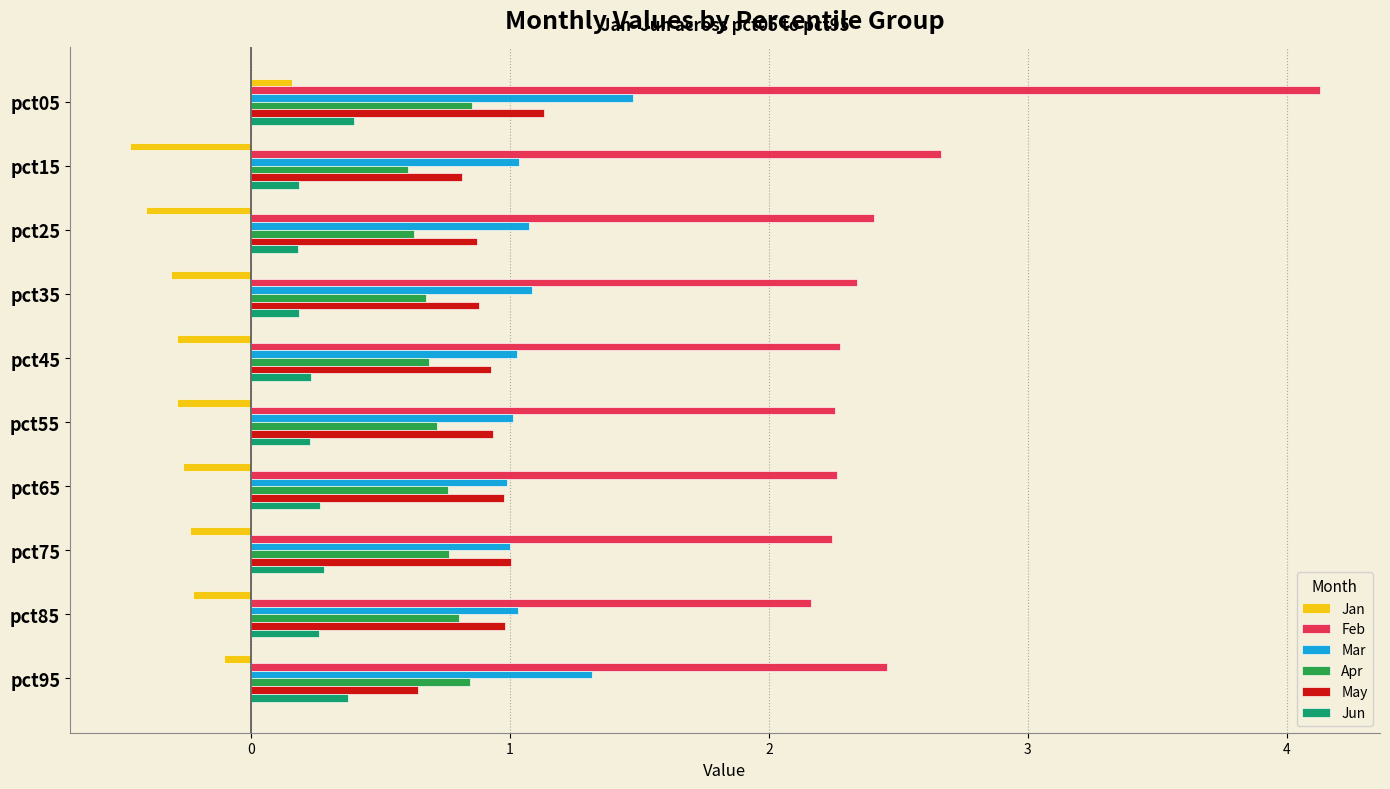

True or false: May has a value of 1.1 at pct95.

False